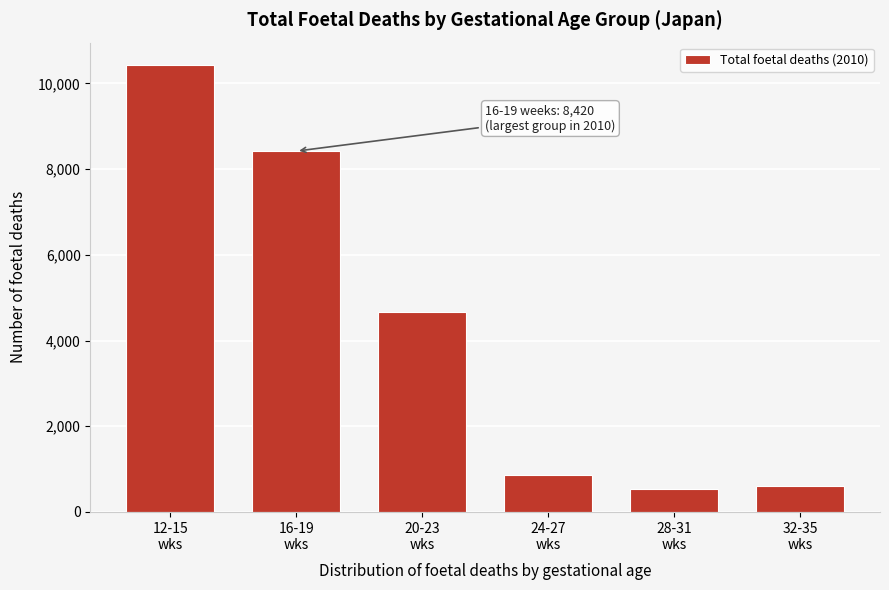

Reading left to right, list all the values displayed in this chart.

10430	8420	4663	857	533	612